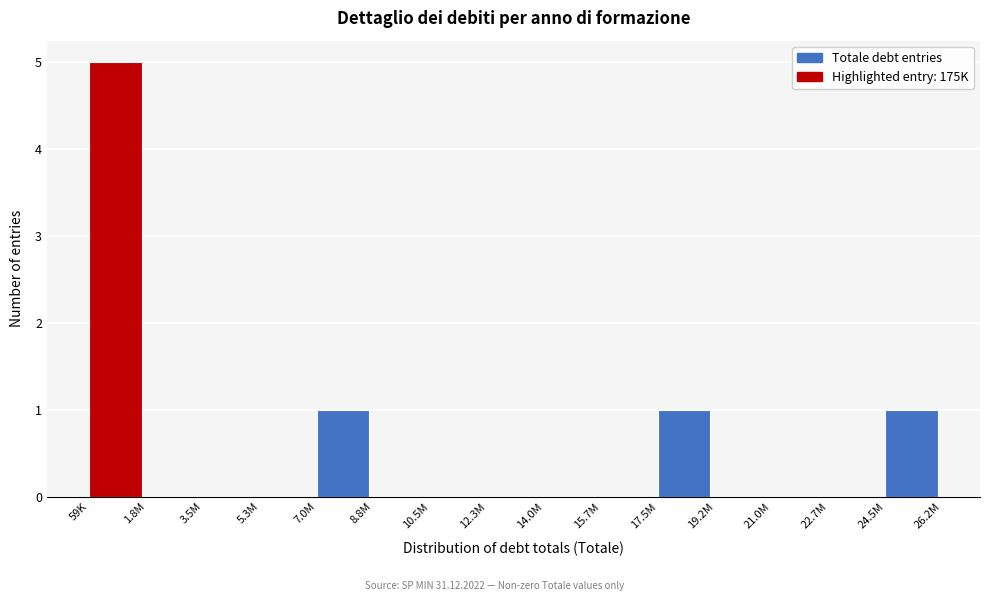

Reading left to right, list all the values displayed in this chart.

59K=5	1.8M=0	3.5M=0	5.3M=0	7.0M=1	8.8M=0	10.5M=0	12.3M=0	14.0M=0	15.7M=0	17.5M=1	19.2M=0	21.0M=0	22.7M=0	24.5M=1